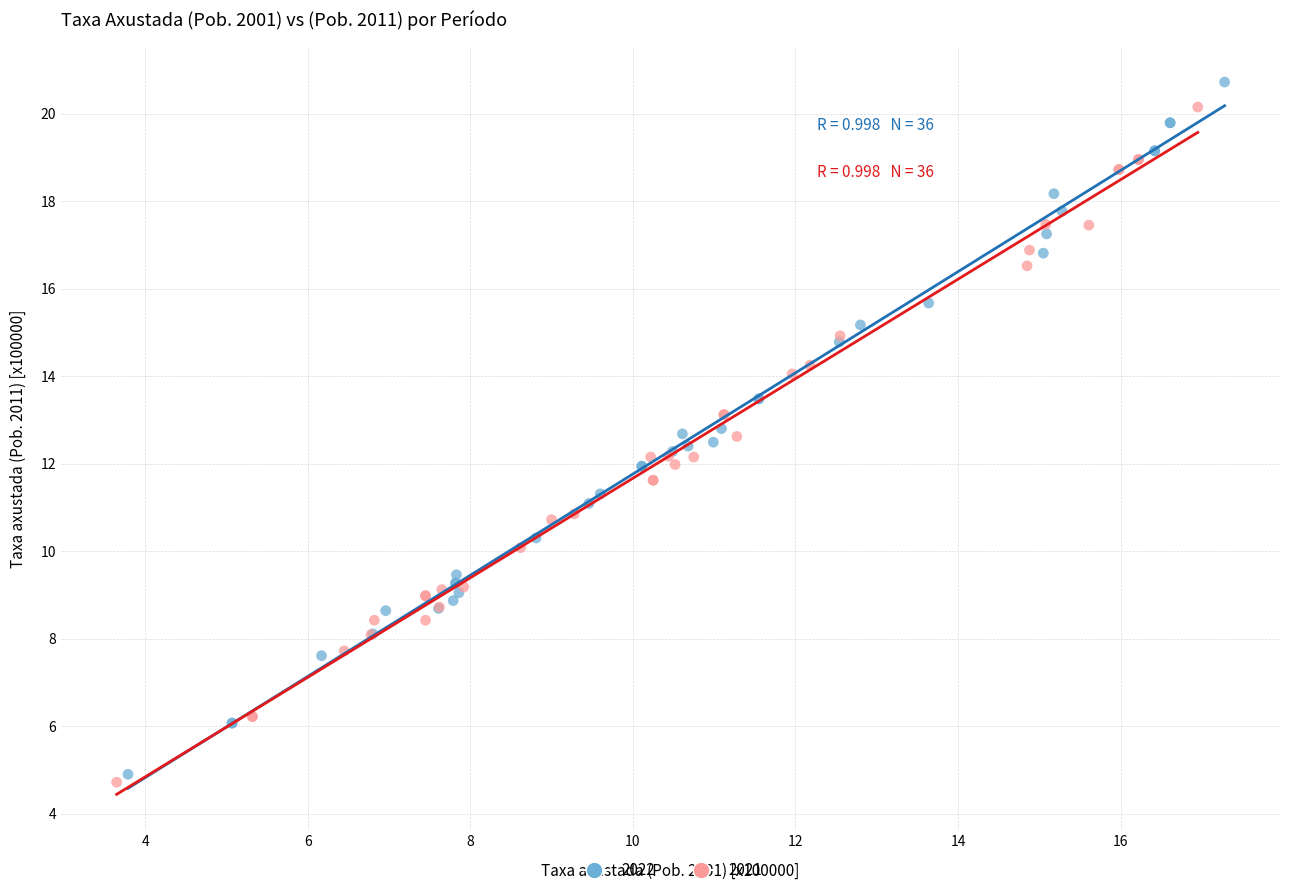

Which series reaches the minimum Y coordinate?

2021